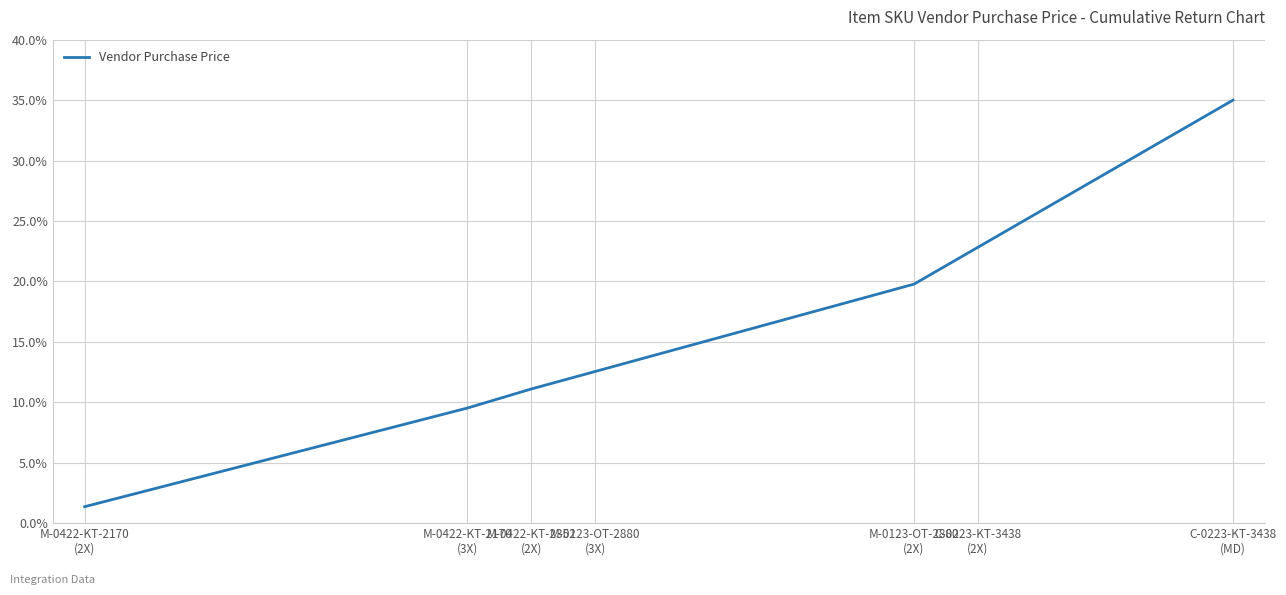

What is the maximum value shown in the chart?

35.0